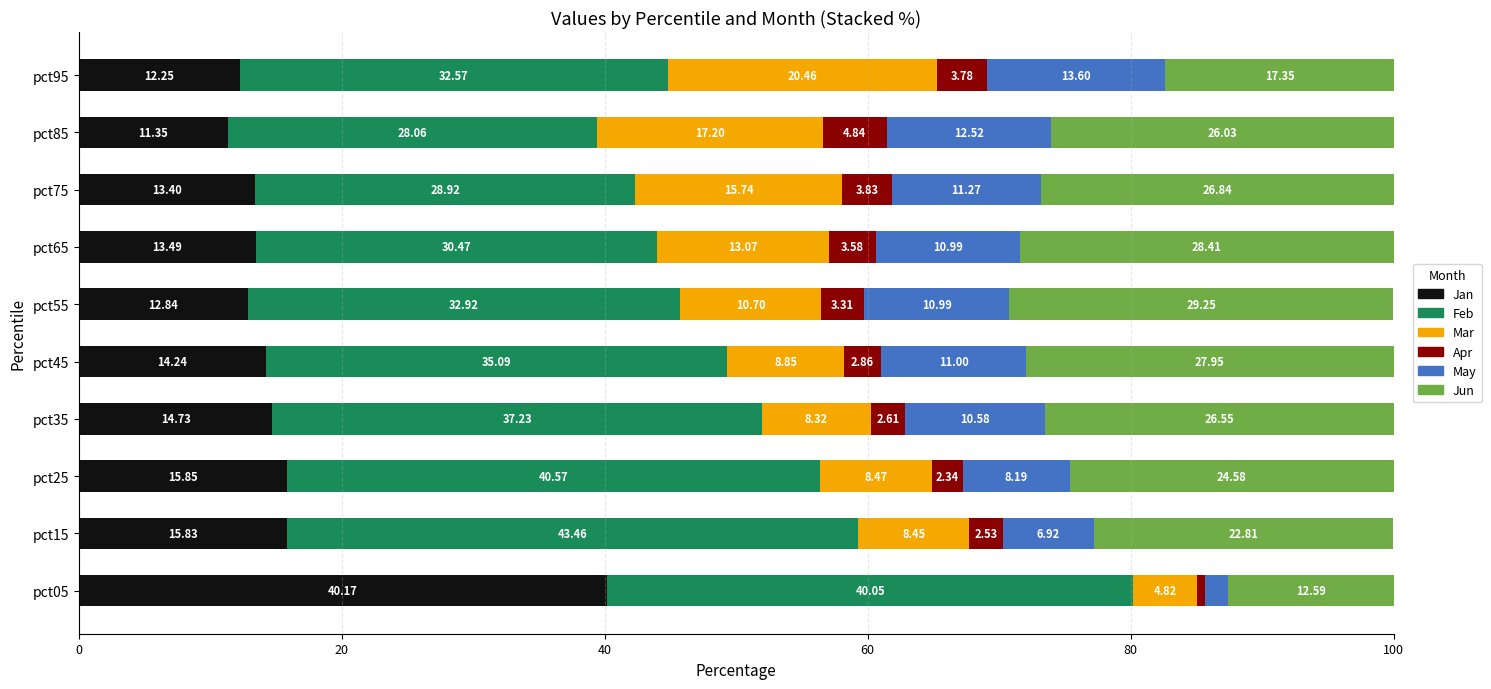

What is the average value of the Jan series?

16.4